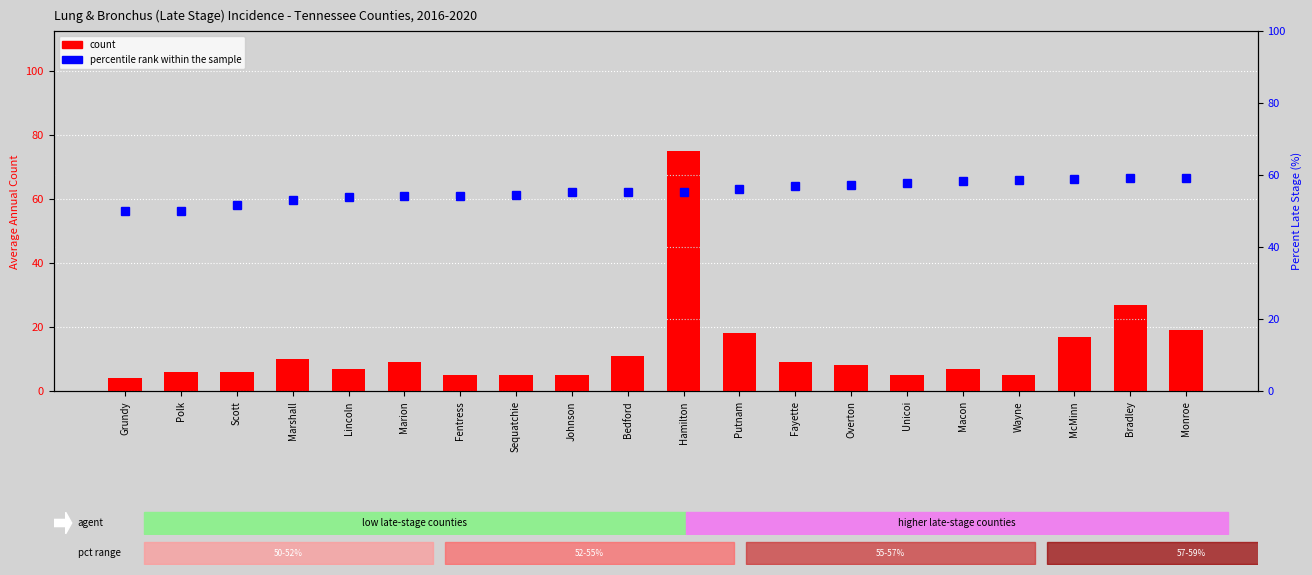

What is the difference between the maximum and minimum values in the percentile rank within the sample series?

9.2